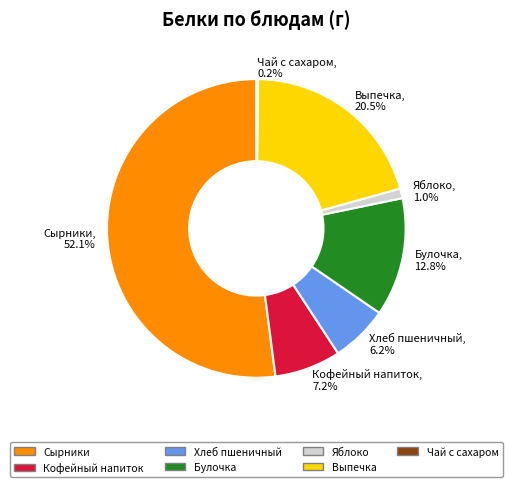

How much of the chart is everything except Булочка?

87.2%